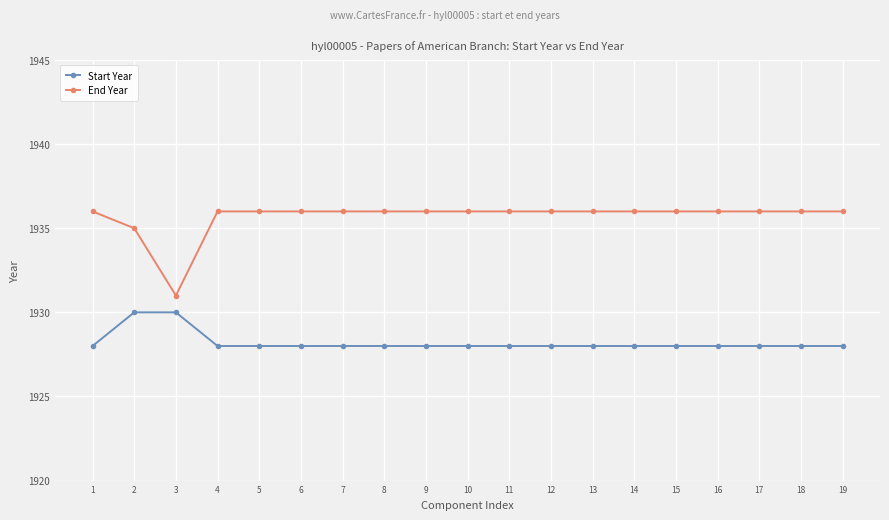

The End Year series shows 558 at 7. True or false?

False